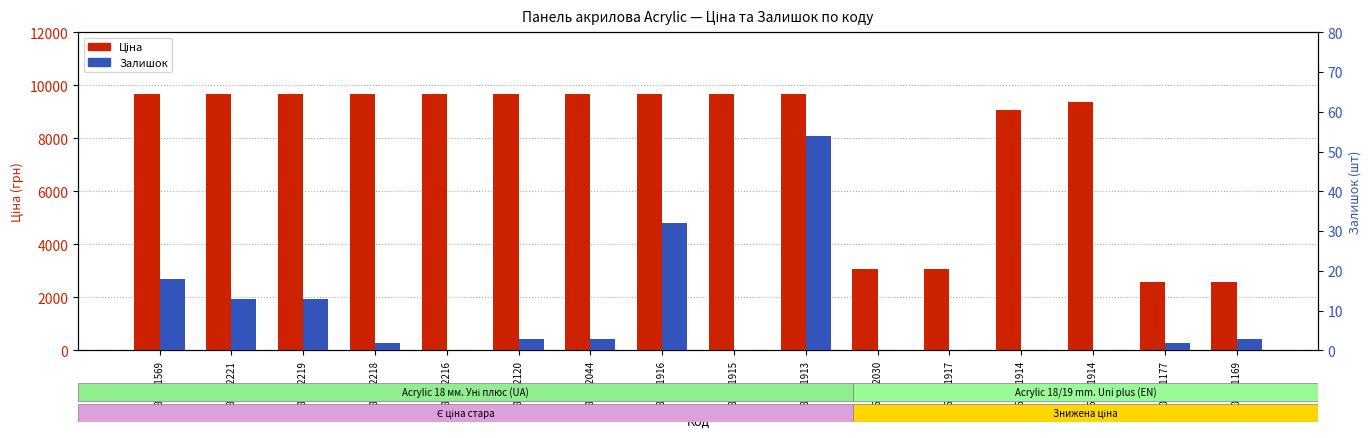

Which category has the lowest value in the Ціна series?

200551177